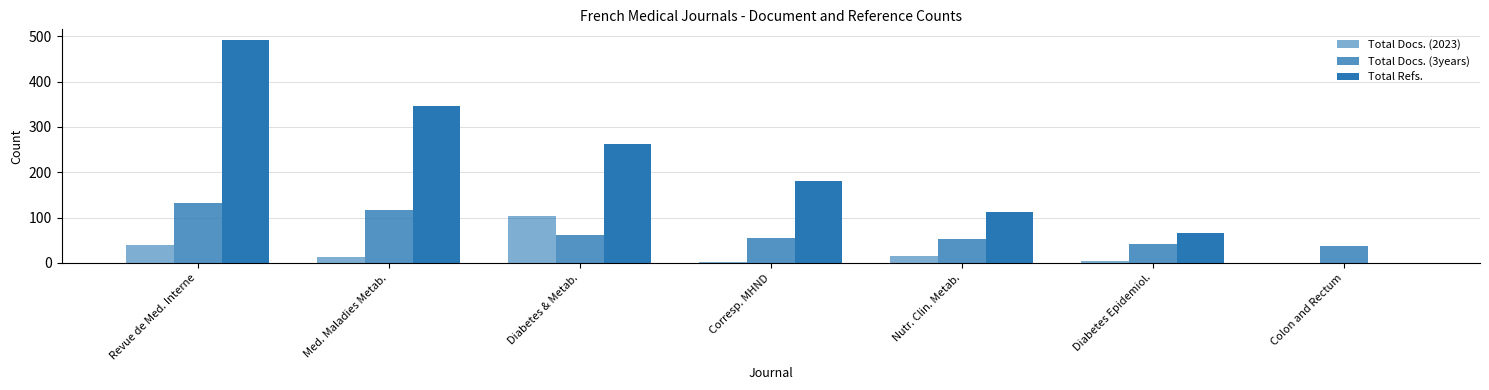

How many distinct data groups are displayed?

3